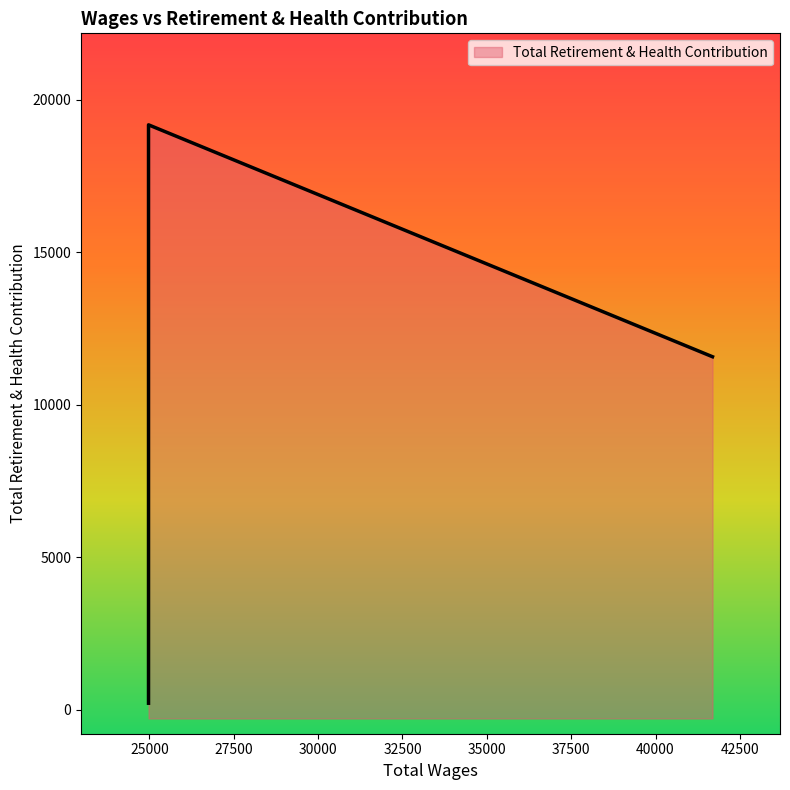

Reading left to right, list all the values displayed in this chart.

11578	19183	18029	2367	2151	942	216